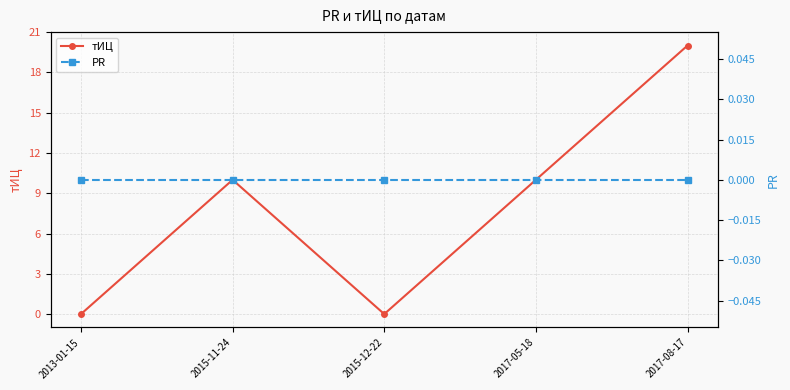

List the labels in order of PR value, largest first.

2013-01-15, 2015-11-24, 2015-12-22, 2017-05-18, 2017-08-17